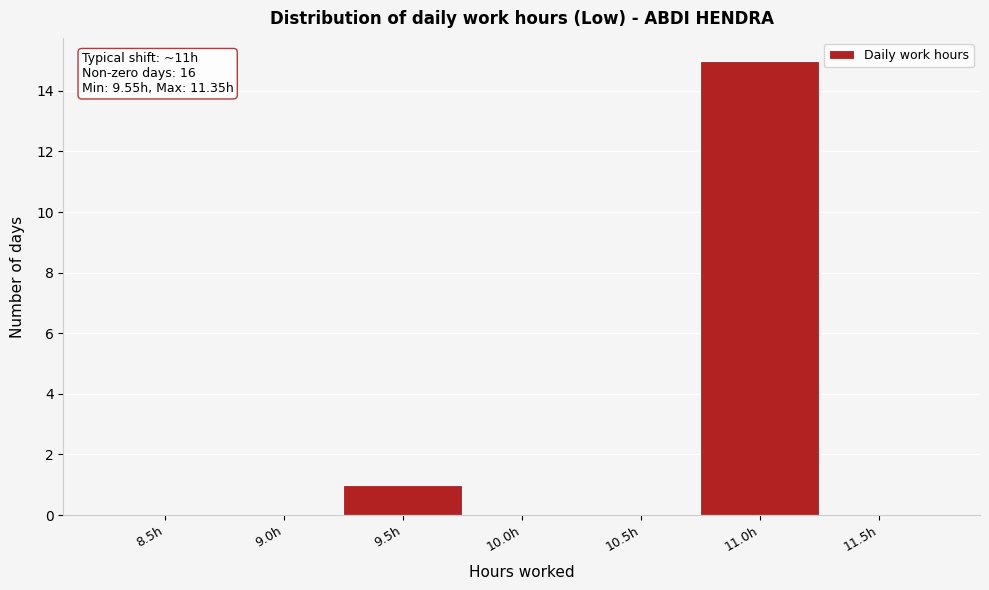

Reading left to right, list all the values displayed in this chart.

8.5h=0	9.0h=0	9.5h=1	10.0h=0	10.5h=0	11.0h=15	11.5h=0